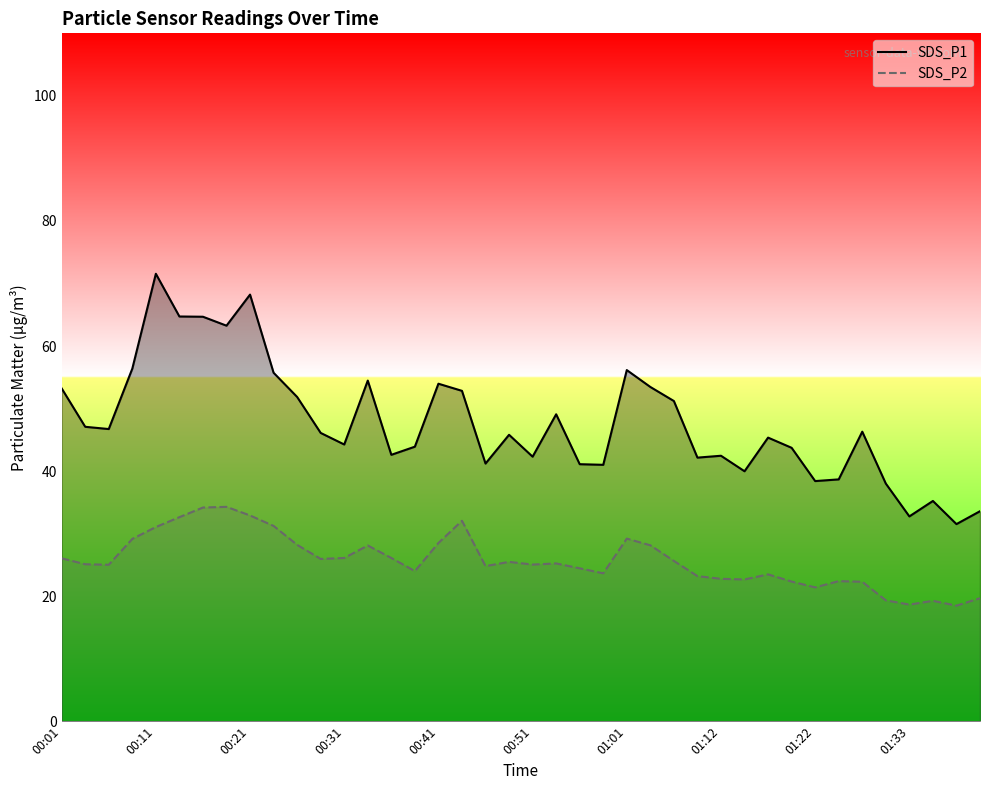

True or false: SDS_P1 has a value of 17.3 at 01:33.

False